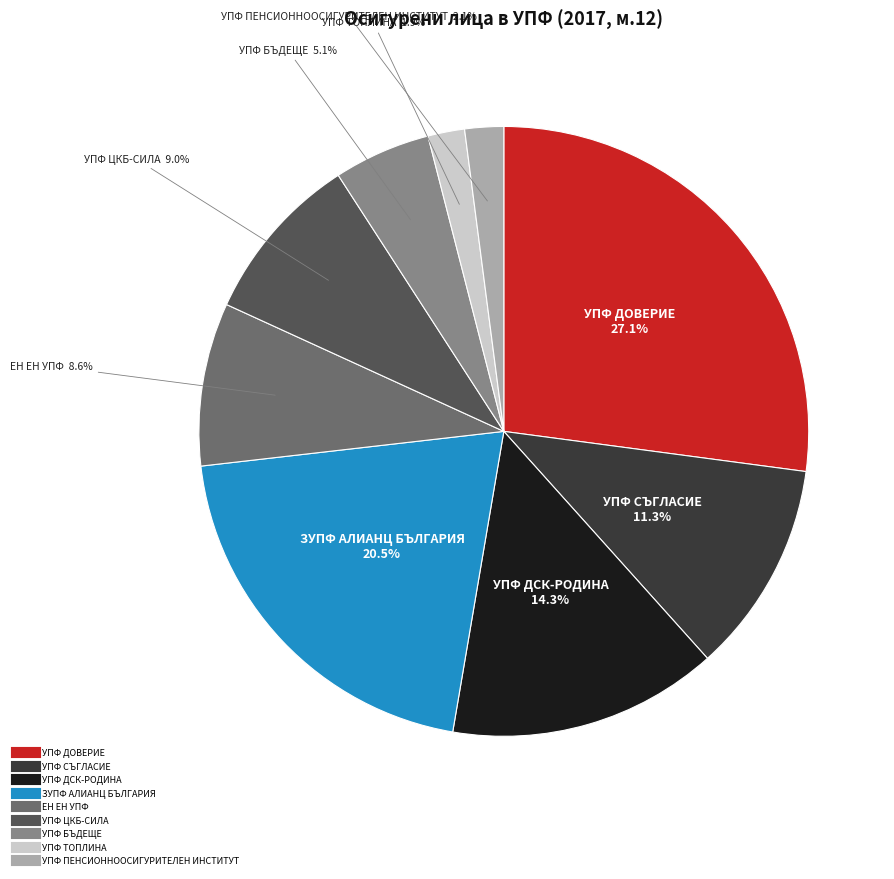

Does any single category account for the majority?

No